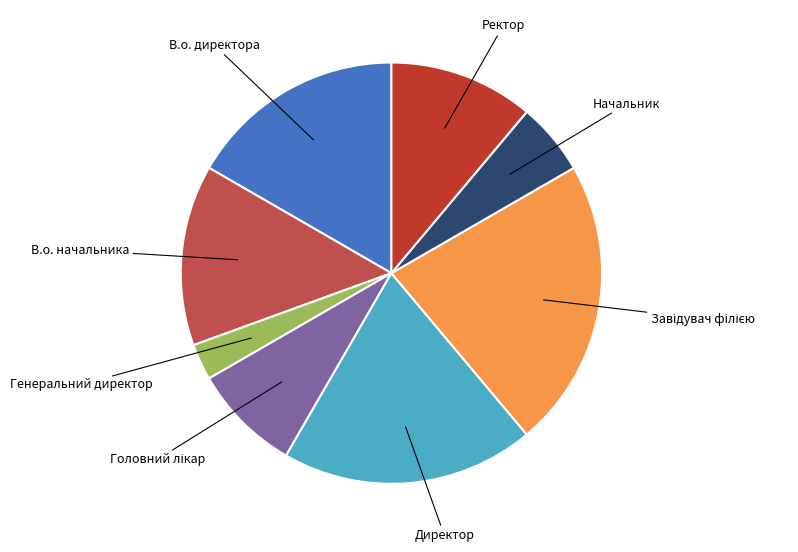

Is there any slice that represents more than half of the pie?

No